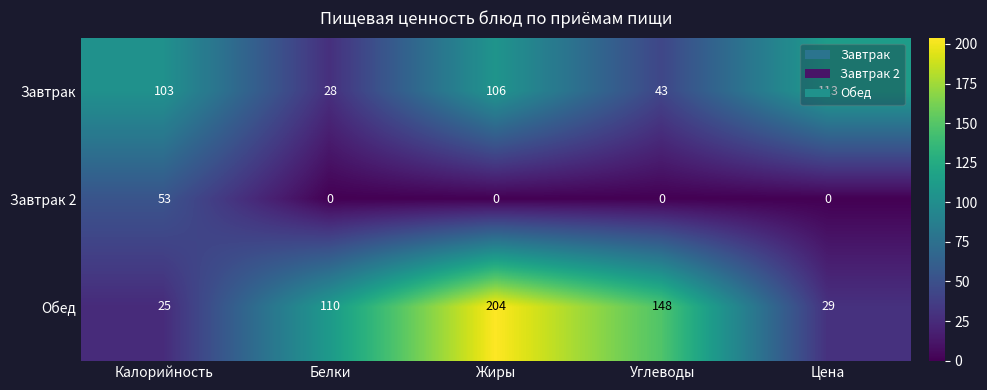

What is the difference between the second highest and minimum values in the Завтрак series?

78